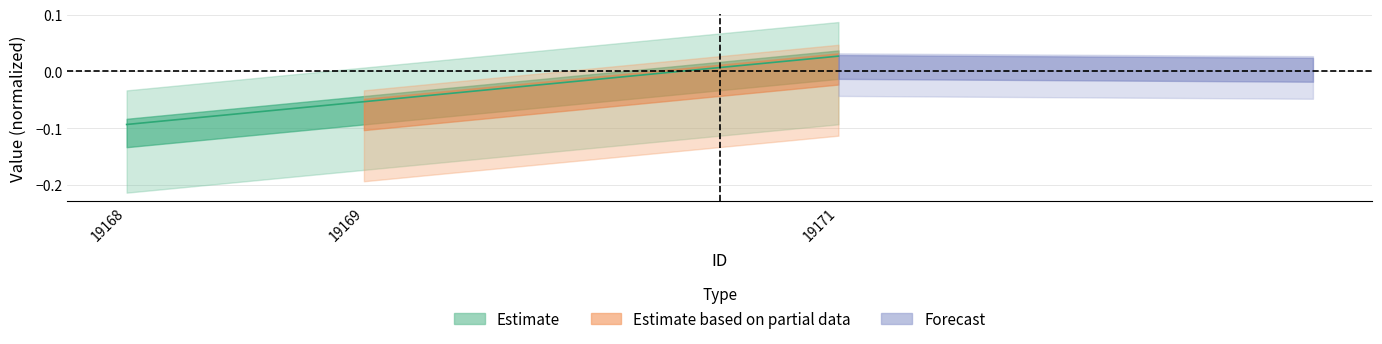

Count the number of categories in the chart.

3